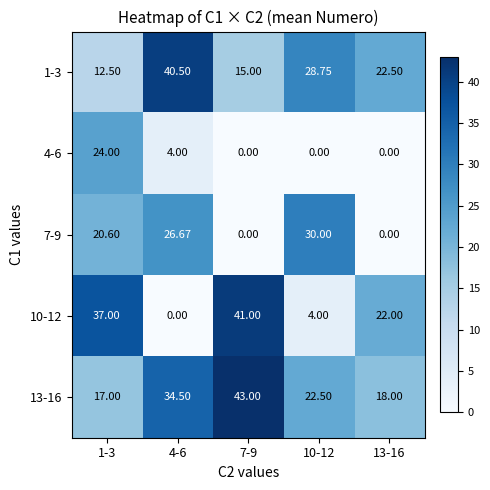

How many positive values does the 10-12 series have?

4